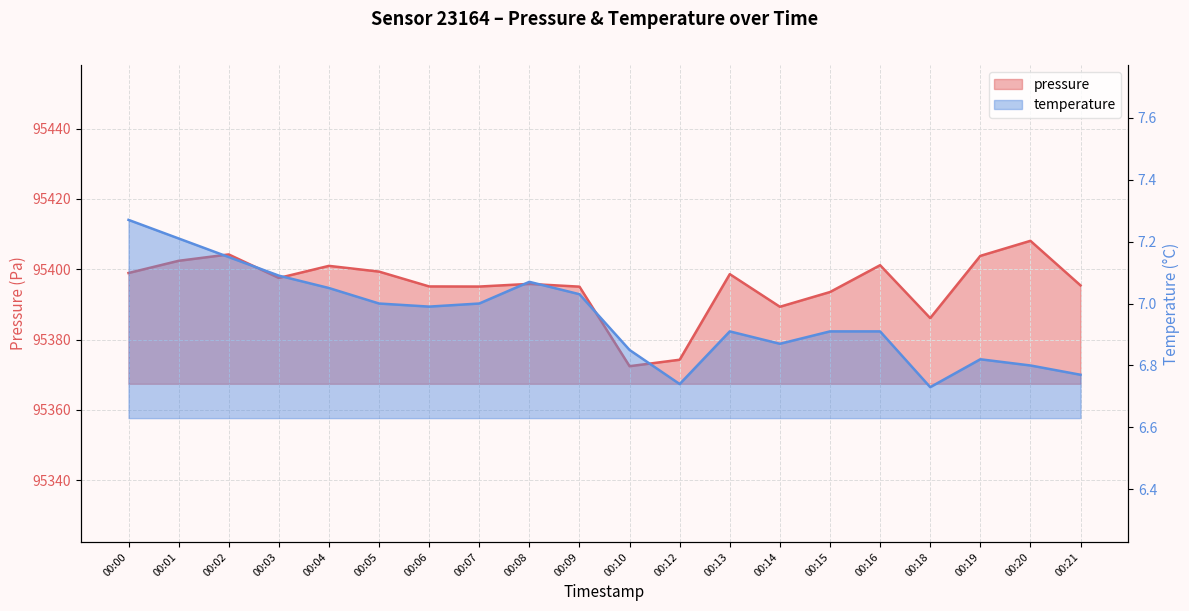

Which category has the lowest value in the temperature series?

00:18